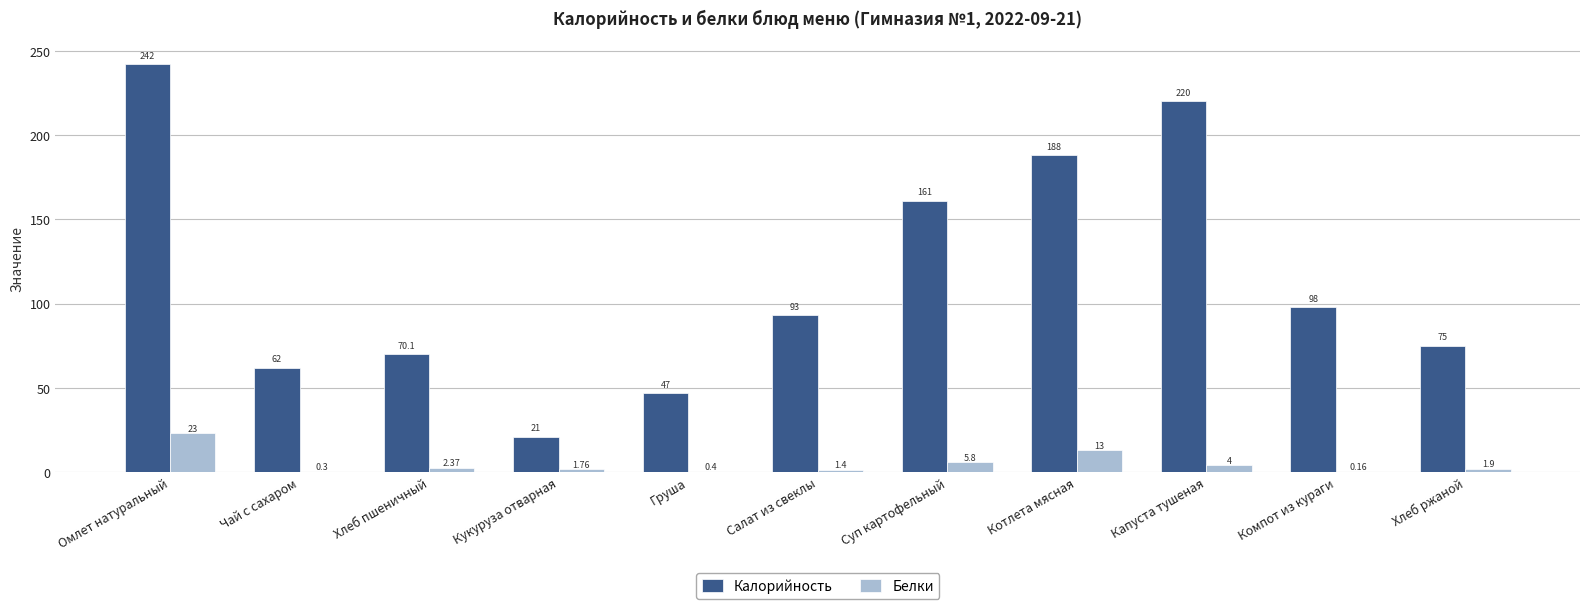

At which category is the sum across all series the highest?

Омлет натуральный